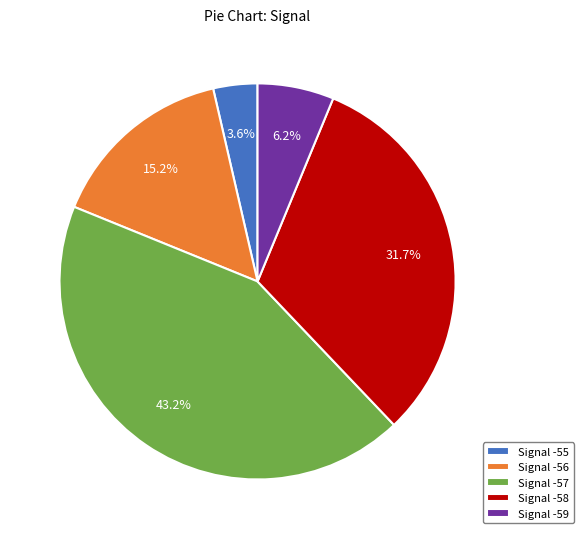

What is the smallest slice in the pie chart?

Signal -55